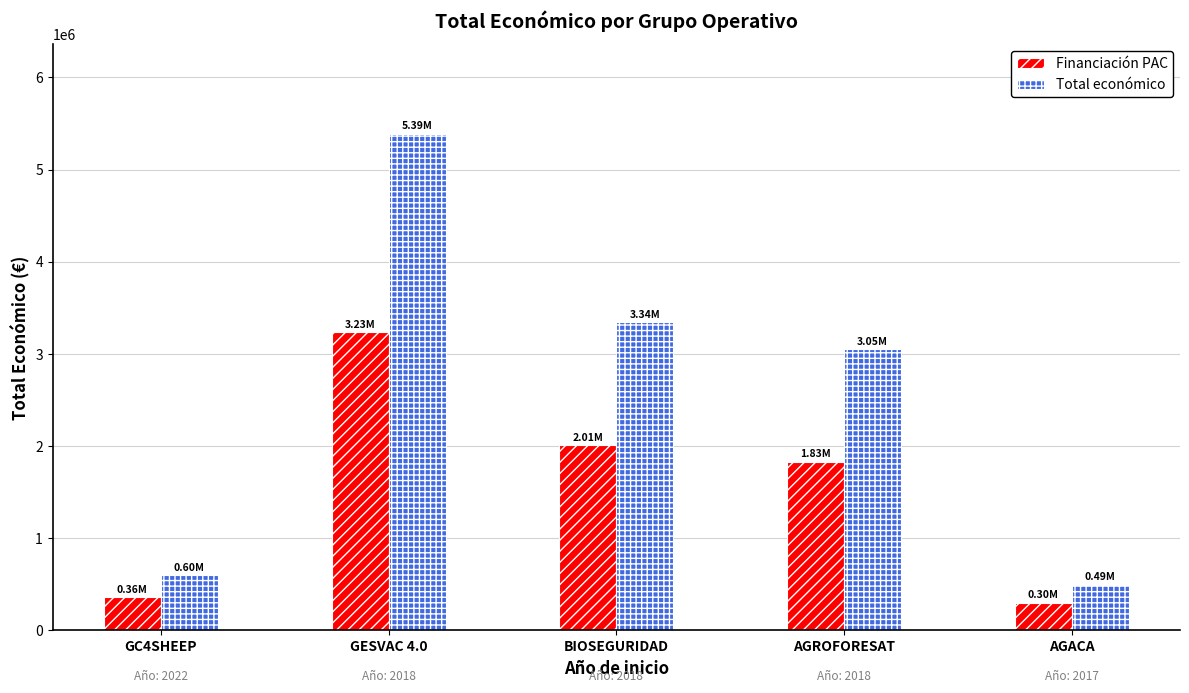

What is the difference between the highest and lowest values at GESVAC 4.0?

2156239.2